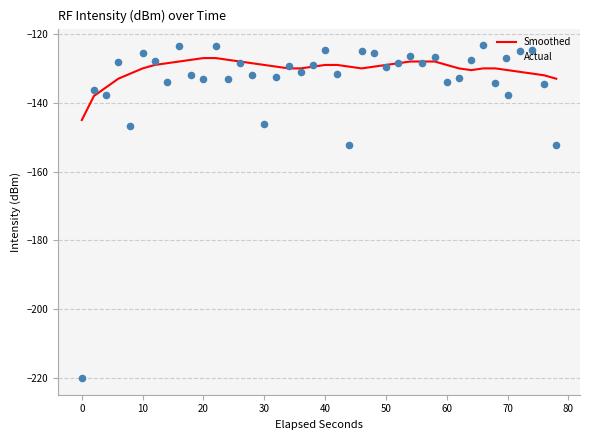

What is the highest value of the Smoothed series?

-127.0